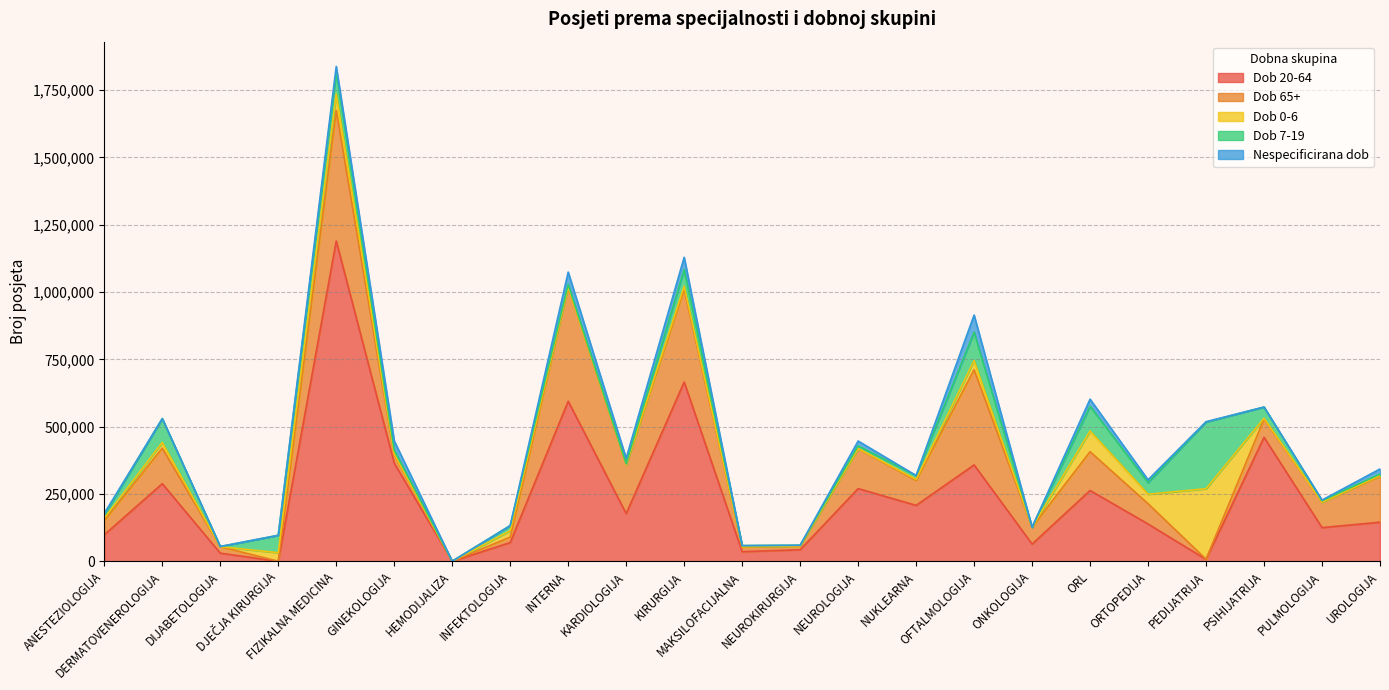

Which has a higher value, GINEKOLOGIJA or DIJABETOLOGIJA?

GINEKOLOGIJA